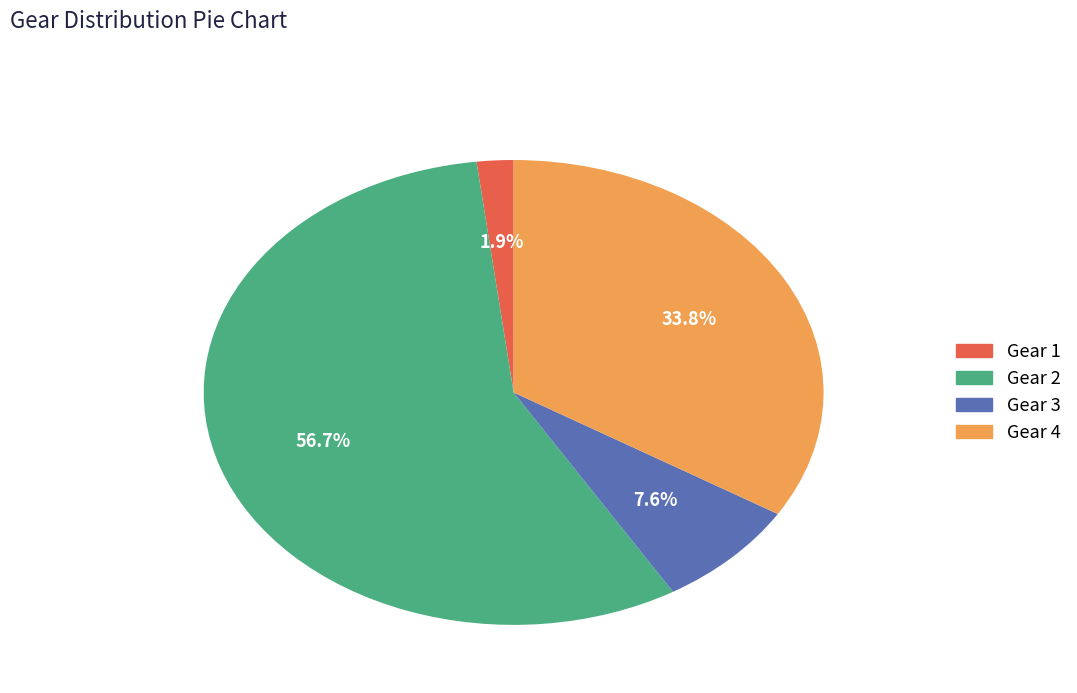

What is the smallest slice in the pie chart?

Gear 1